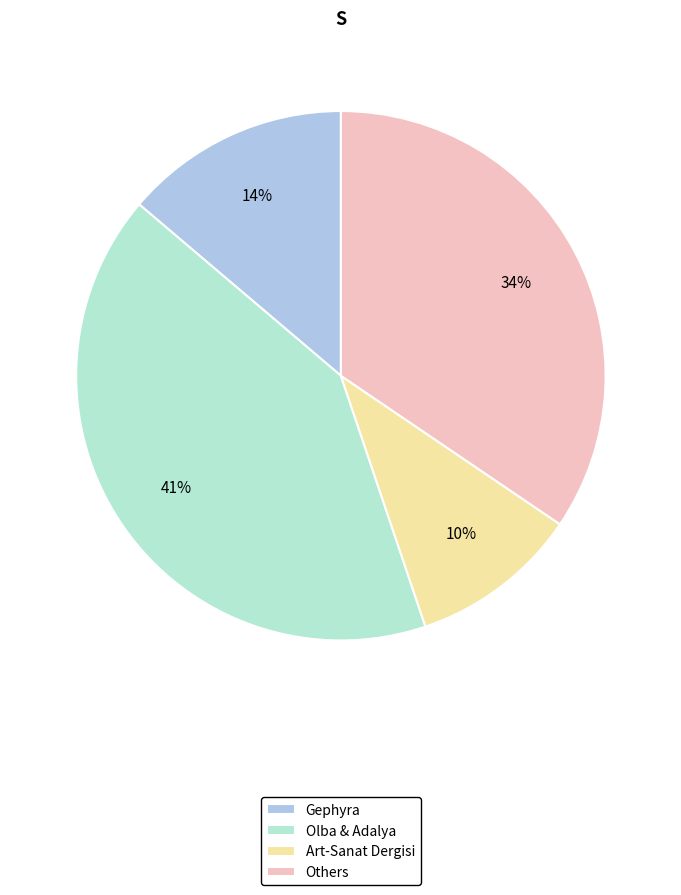

Which category has the smallest portion of the pie?

Art-Sanat Dergisi